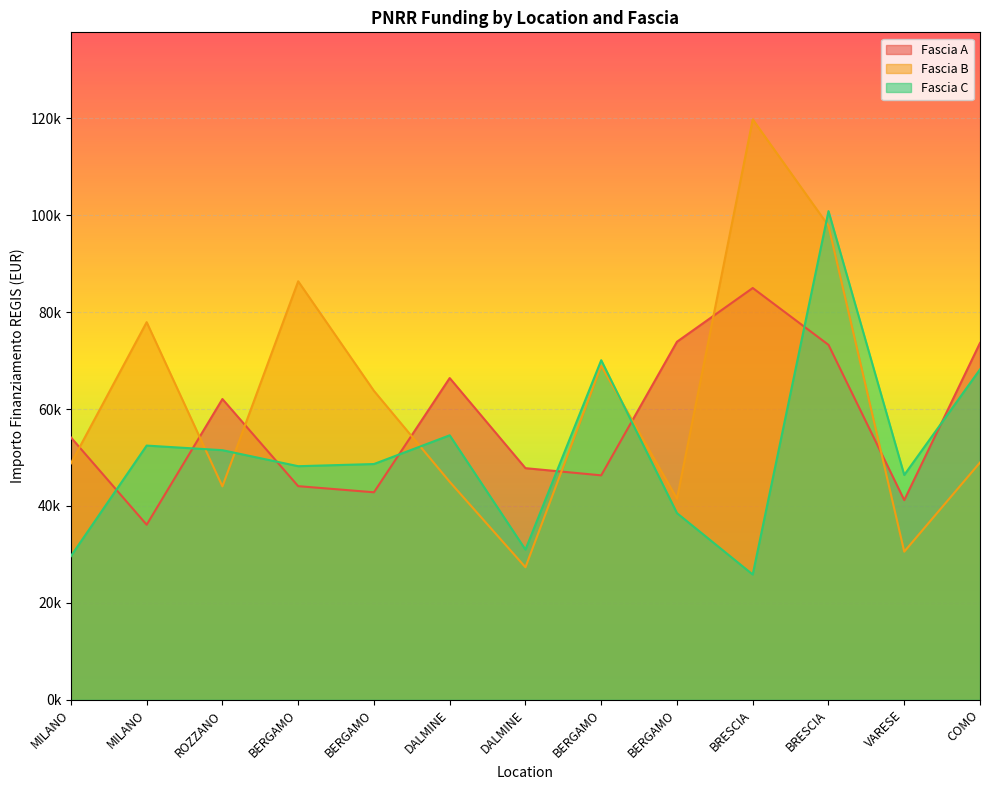

What is the sum of all Fascia A values?

746676.0